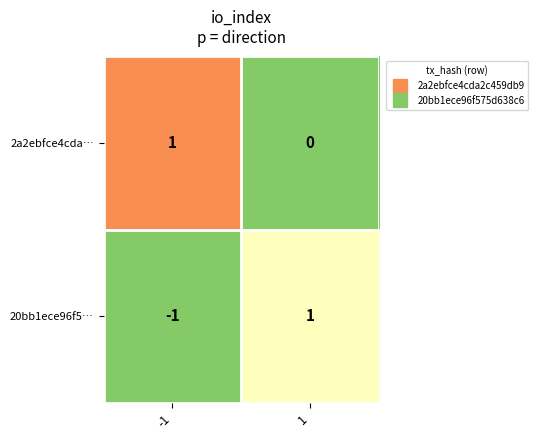

Is it true that 20bb1ece96f5… equals 1 at 1?

True